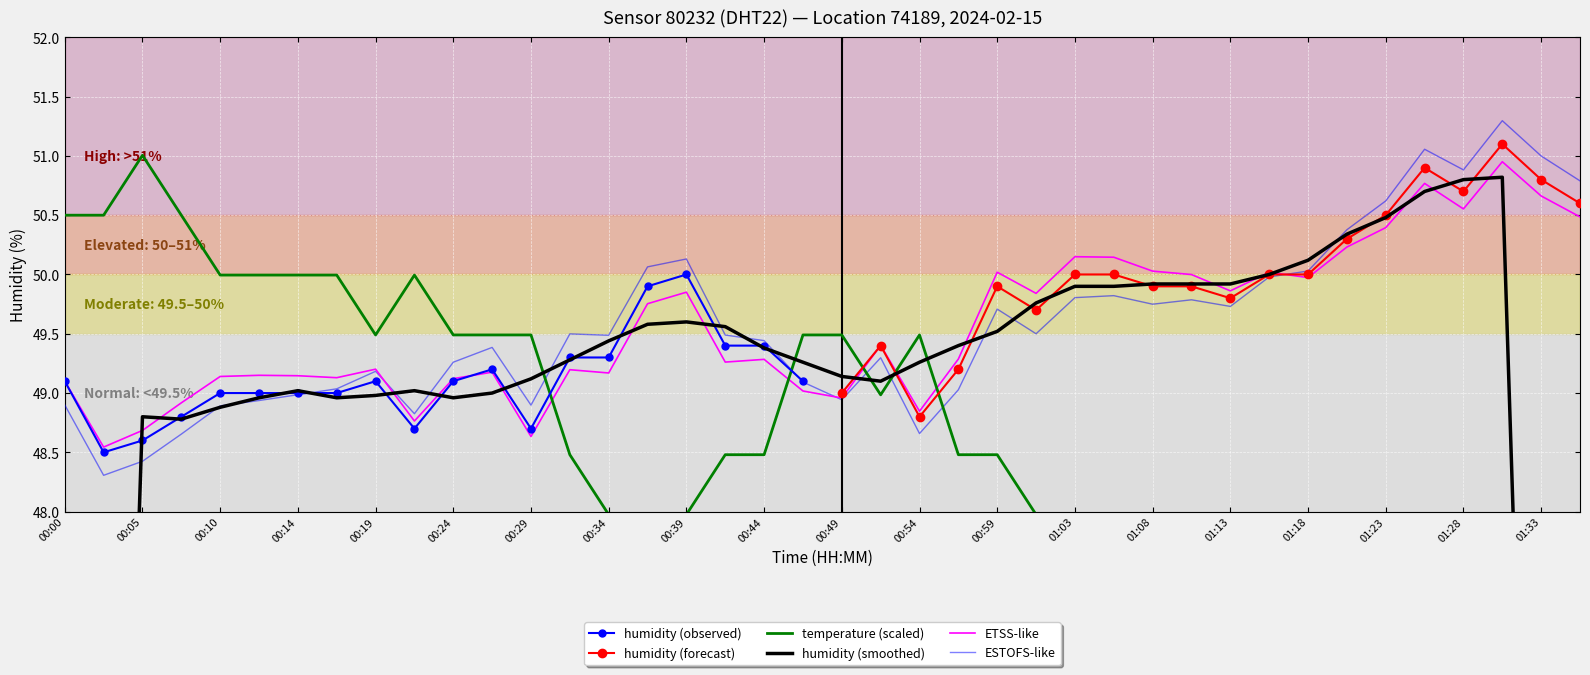

The ESTOFS-like series shows 73.3 at 01:23. True or false?

False